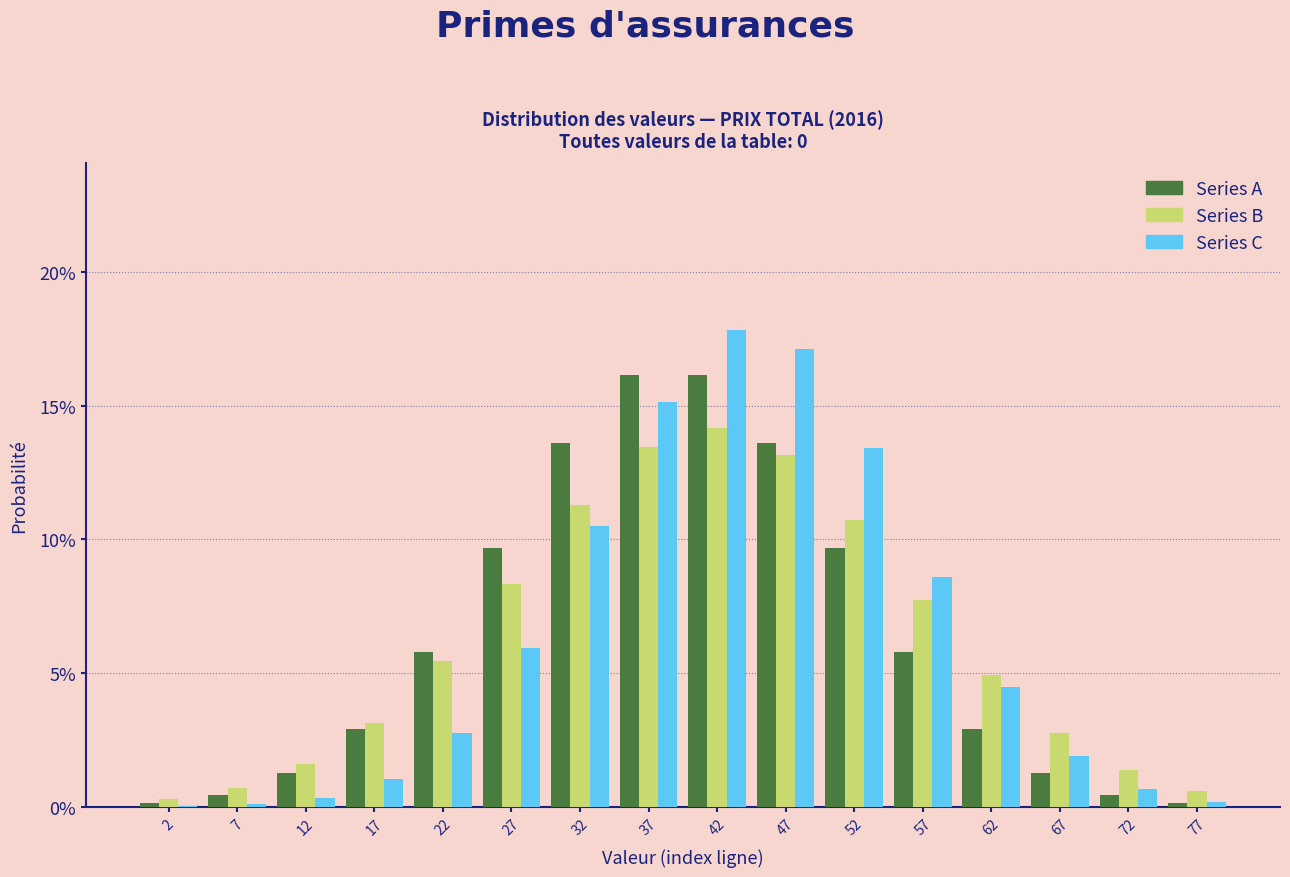

At which label does Series C first exceed 4?

27